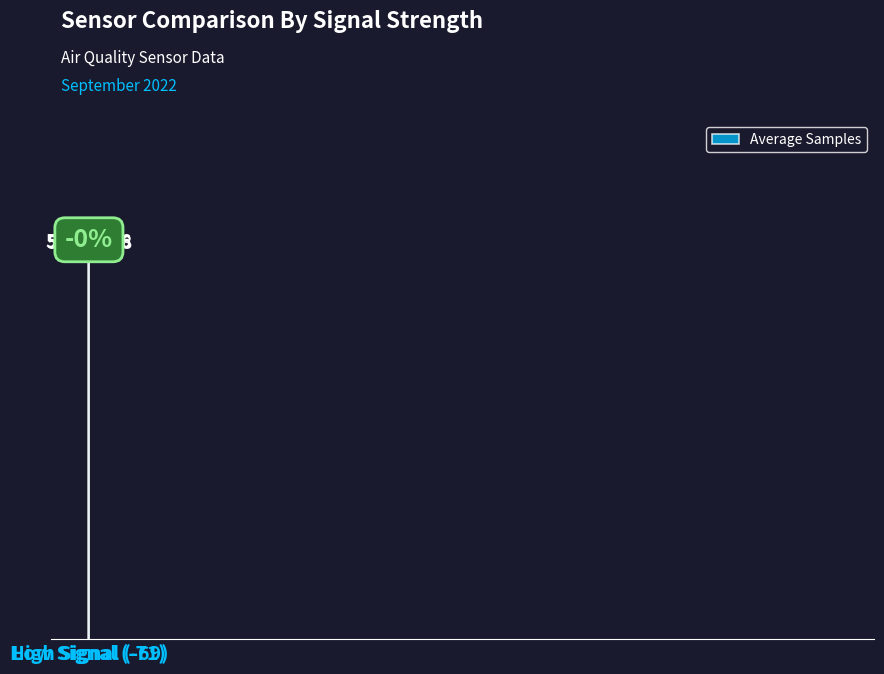

Where does the data first go above 5091345?

Low Signal (-71)